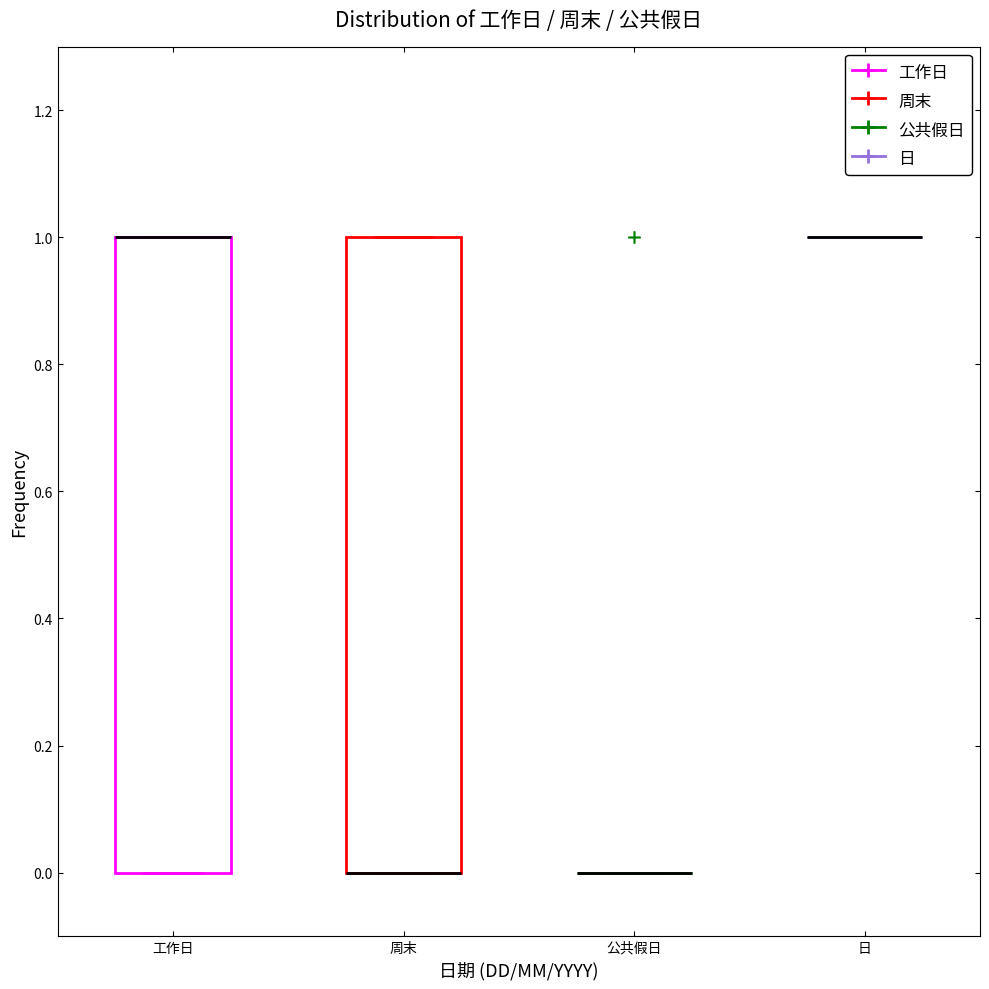

Reading left to right, transcribe this box plot: for each box, give where its median line is, the range the box spans, and where its two whiskers end, as read against the y-axis. The values are not printed on the chart, so give them approximately, as read against the axis.

工作日: median 1 (drawn on the box's upper edge), box 0 to 1, whiskers 0 to 1
周末: median 0 (drawn on the box's lower edge), box 0 to 1, whiskers 0 to 1
公共假日: box collapsed to a line at 0, whiskers 0 to 0
日: box collapsed to a line at 1, whiskers 1 to 1